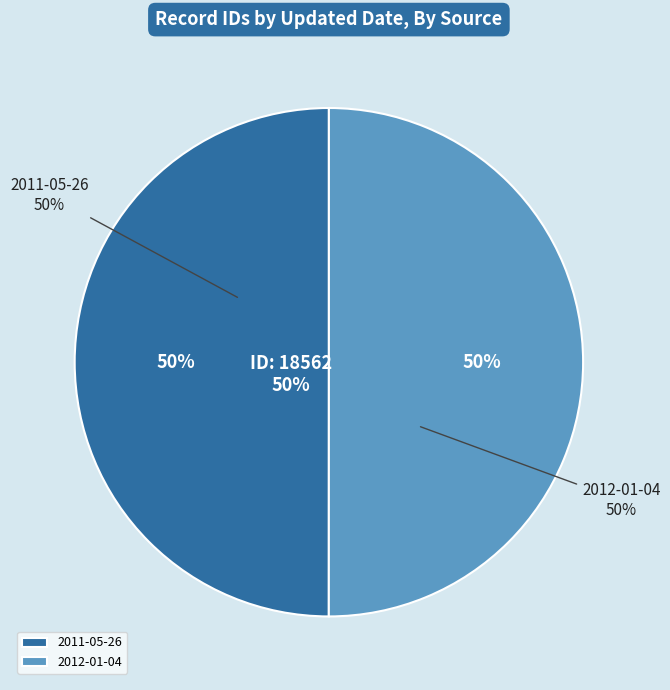

How many segments does this pie chart have?

2